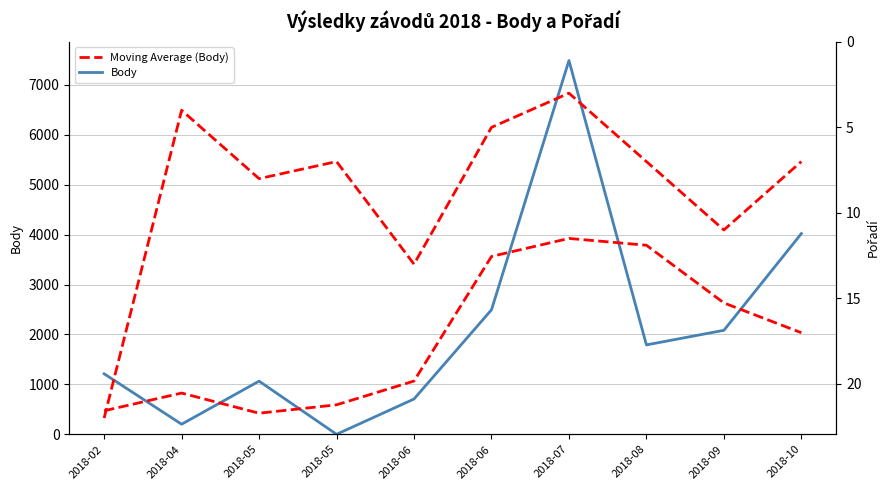

Reading left to right, transcribe all the data shown in this chart.

Body: 1212.0	202.0	1065.0	0.0	707.0	2494.0	7487.0	1791.0	2083.0	4021.0
Moving Average (Body): 471.3	826.3	422.3	590.7	1067.0	3562.7	3924.0	3787.0	2631.7	2034.7
Pořadí (moving avg): 22.0	4.0	8.0	7.0	13.0	5.0	3.0	7.0	11.0	7.0